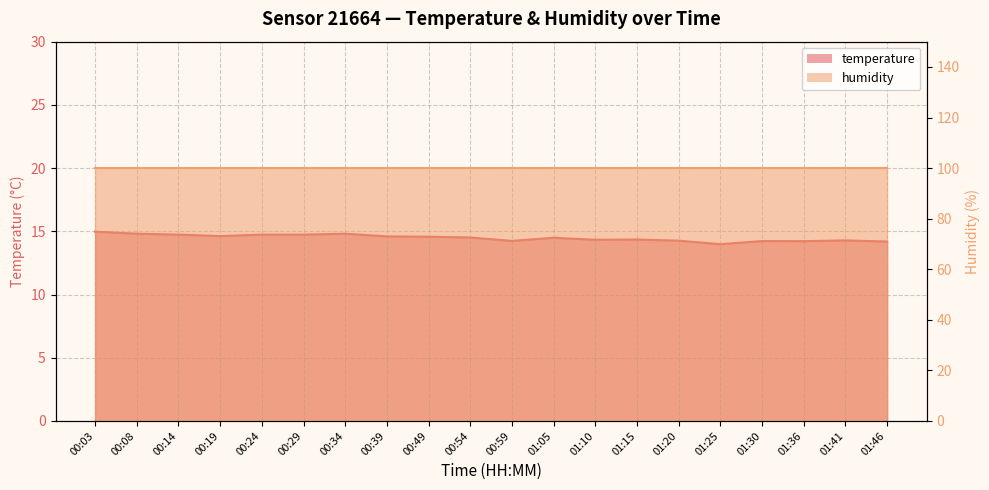

Rank the categories by value from highest to lowest.

00:03, 00:08, 00:34, 00:14, 00:24, 00:29, 00:19, 00:39, 00:49, 00:54, 01:05, 01:15, 01:10, 01:41, 01:20, 00:59, 01:30, 01:36, 01:46, 01:25